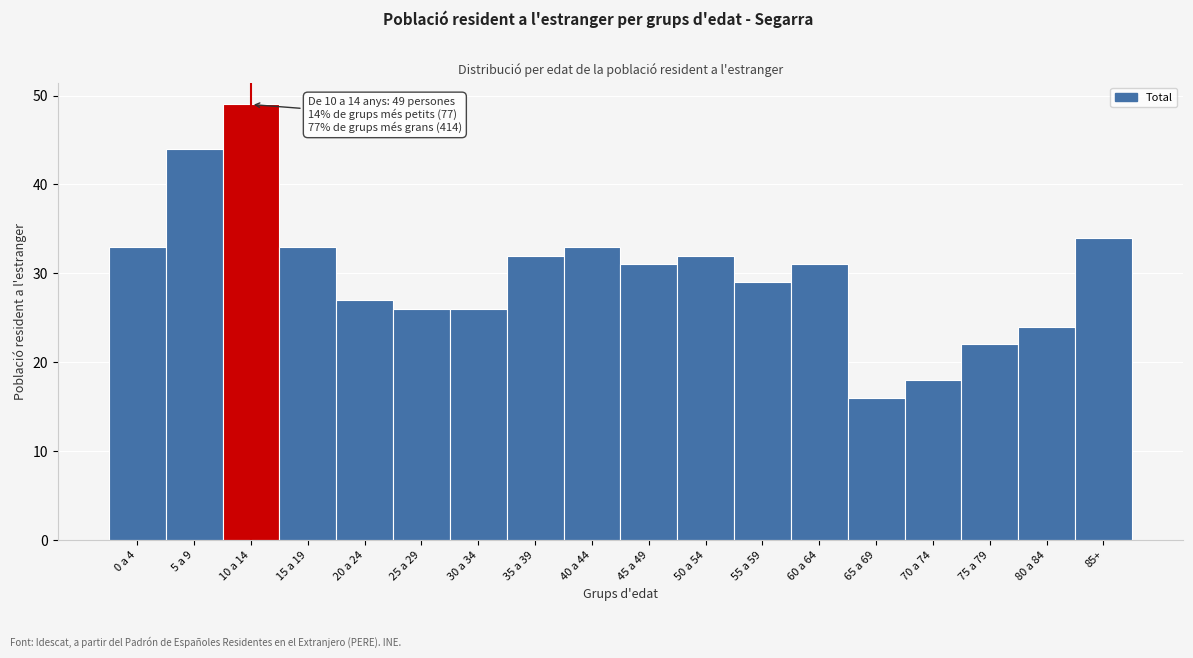

Reading right to left, extract all data points from this chart.

85+=34	80 a 84=24	75 a 79=22	70 a 74=18	65 a 69=16	60 a 64=31	55 a 59=29	50 a 54=32	45 a 49=31	40 a 44=33	35 a 39=32	30 a 34=26	25 a 29=26	20 a 24=27	15 a 19=33	10 a 14=49	5 a 9=44	0 a 4=33